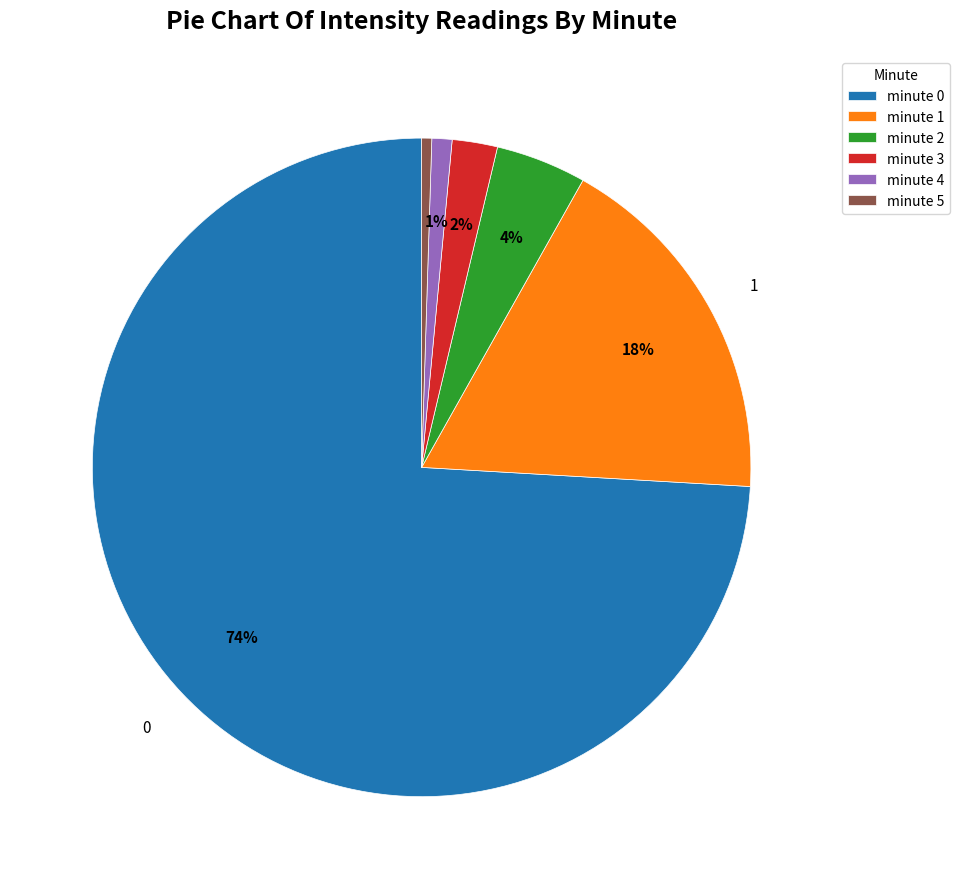

The minute 1 slice represents 29% of the pie. True or false?

False